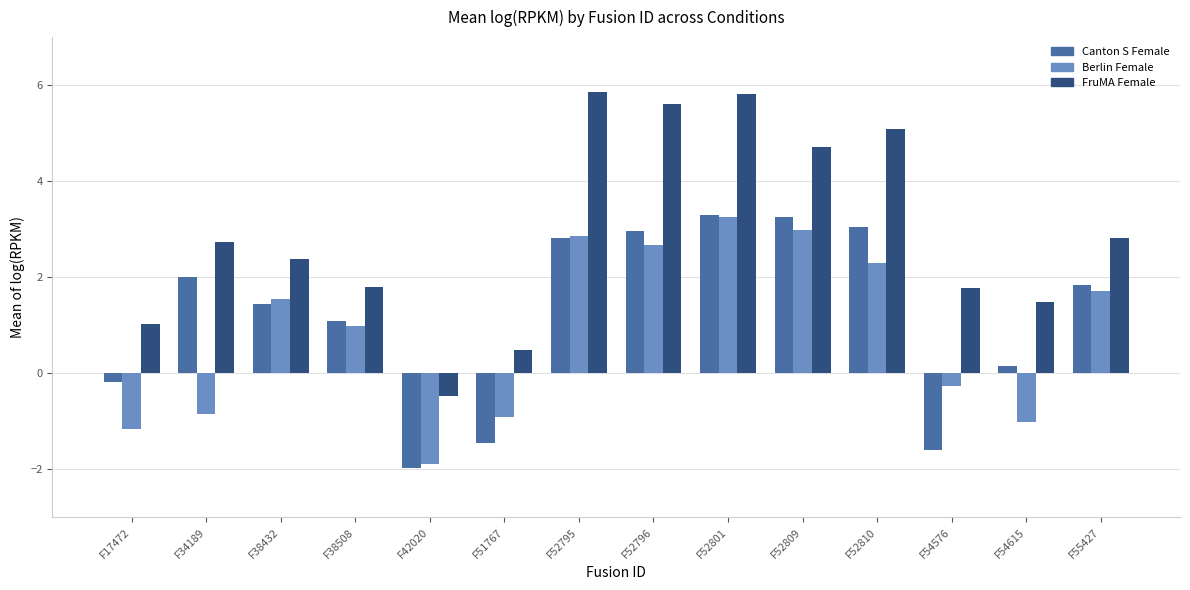

What is the difference between the highest and lowest values at F51767?

1.9